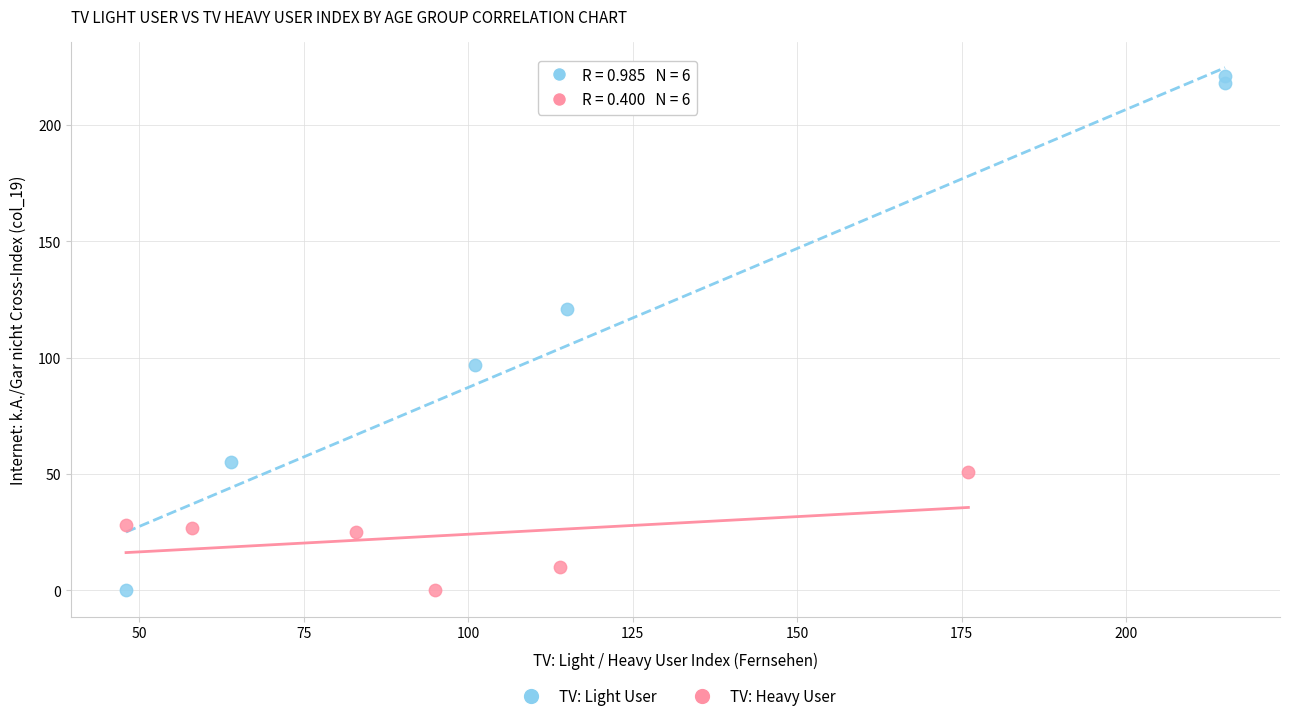

What are all the series names shown in the legend?

TV: Light User, TV: Heavy User